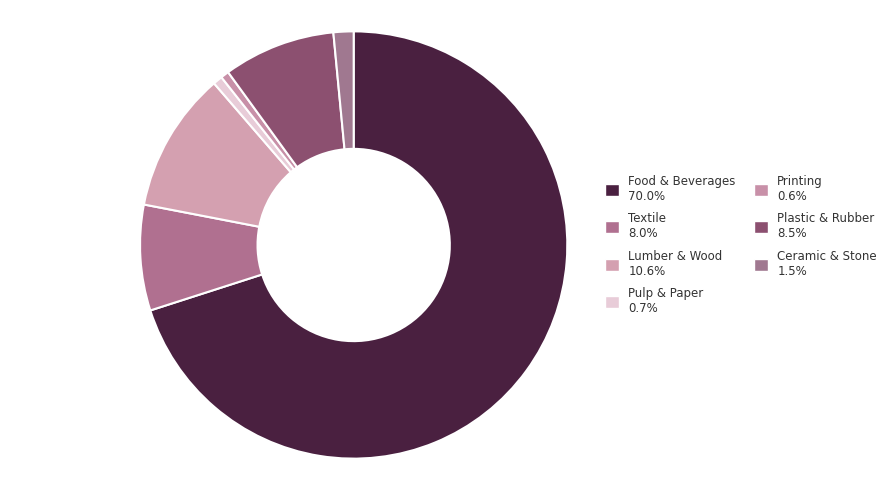

Is Food & Beverages the majority of the pie?

Yes